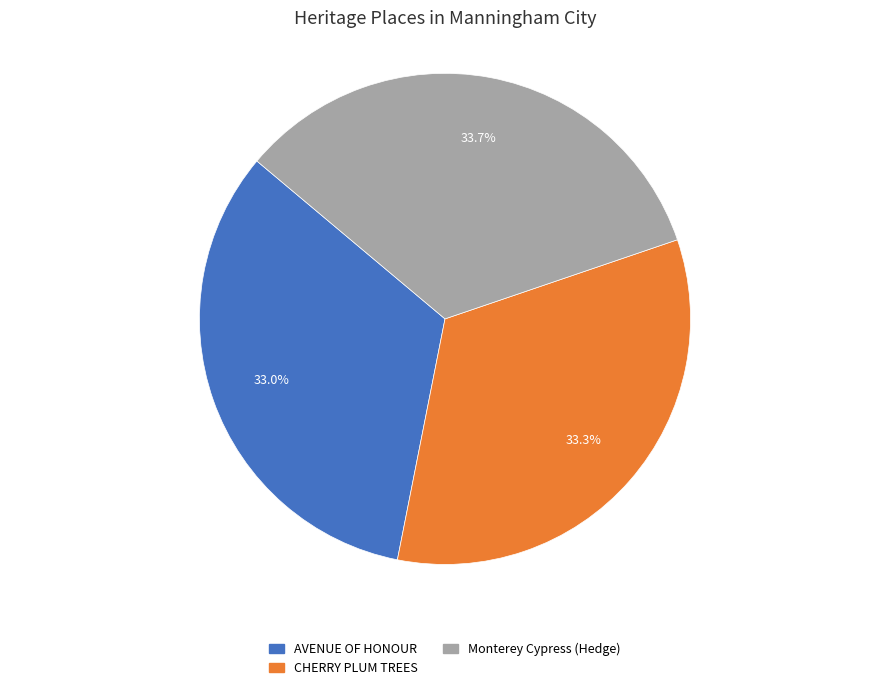

What percentage is the CHERRY PLUM TREES slice, to the nearest percent?

33%